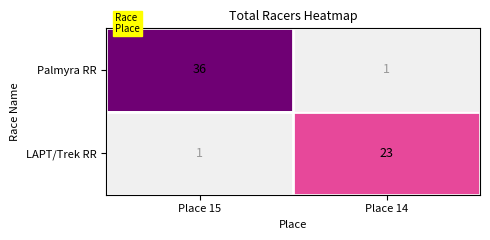

At how many categories does at least one series exceed 25?

1